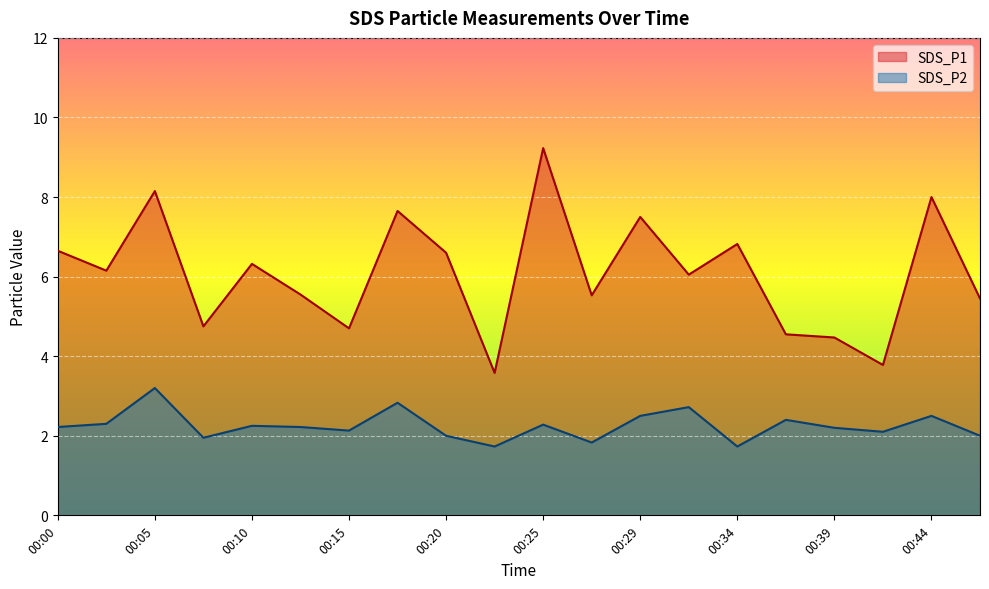

The SDS_P2 series shows 3.4 at 00:47. True or false?

False